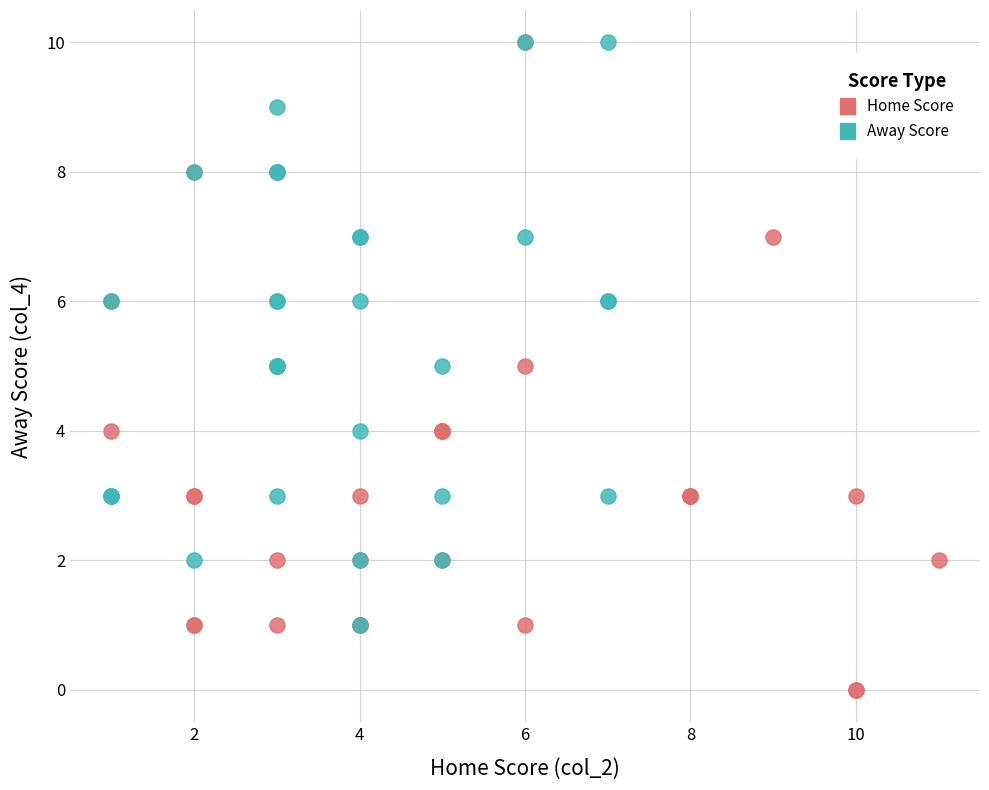

Which series contains the lowest Y value?

Home Score